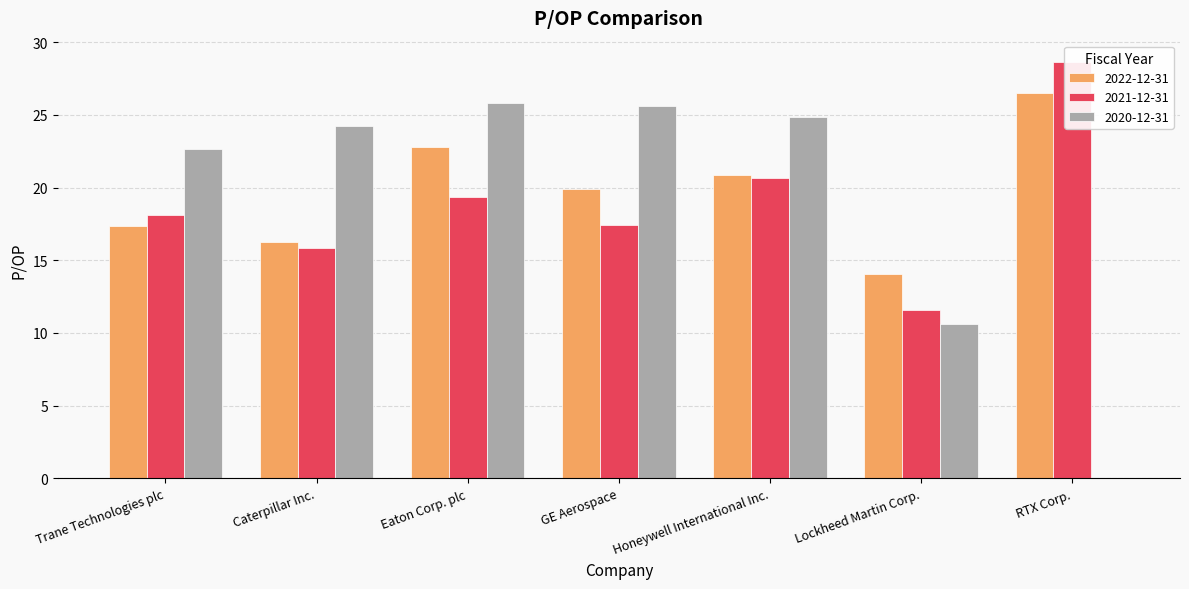

At Honeywell International Inc., list the series in order from smallest to largest.

2021-12-31, 2022-12-31, 2020-12-31